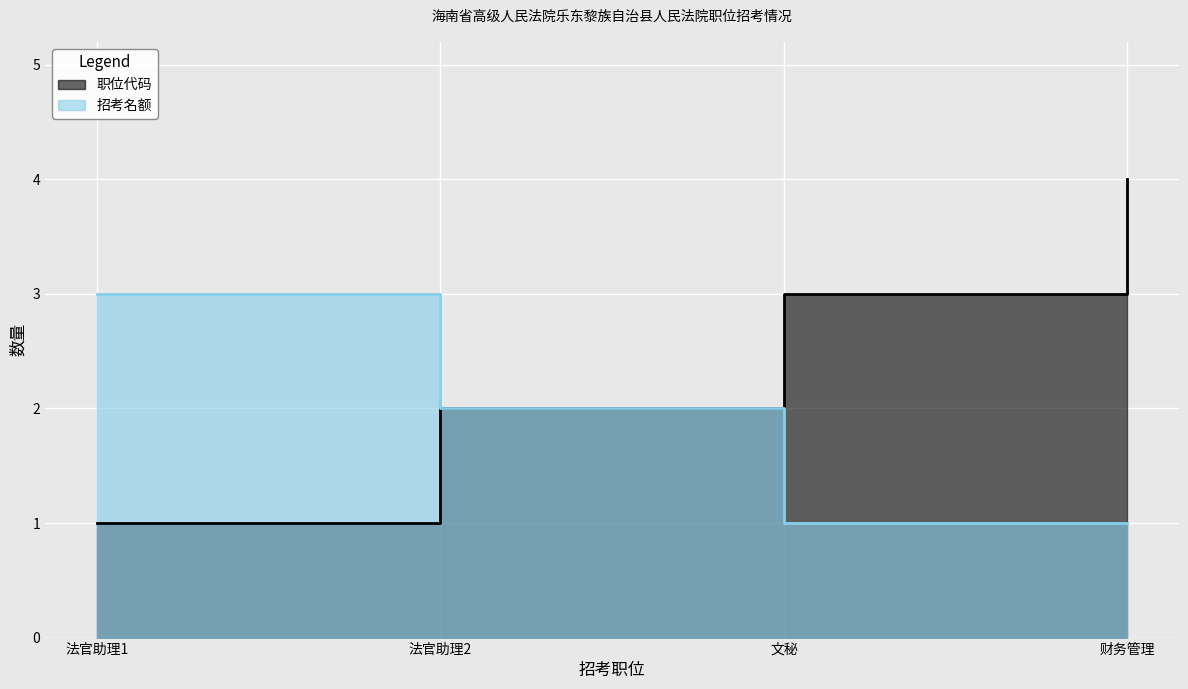

What is the lowest value of the 招考名额 series?

1